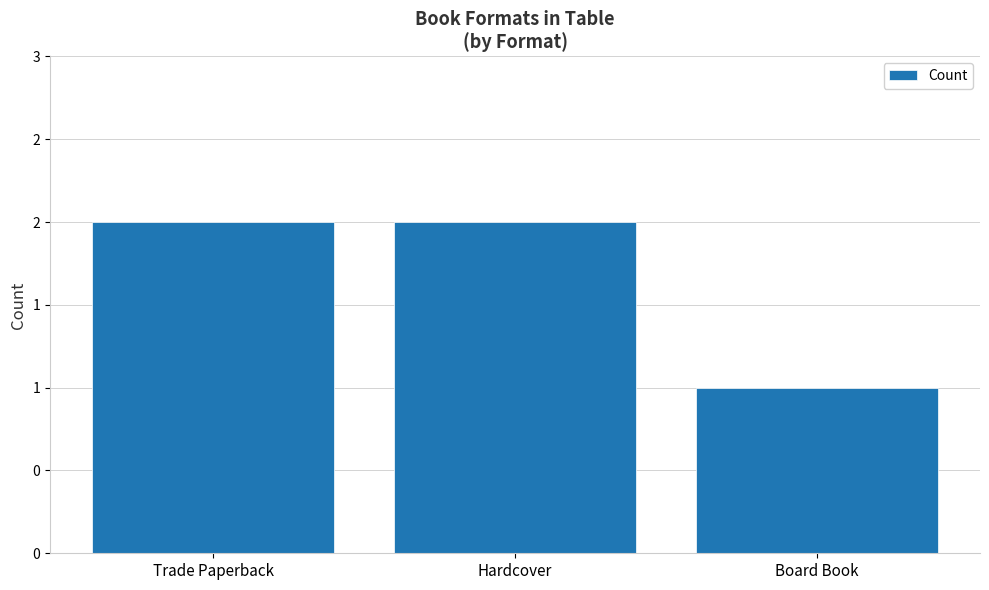

Reading right to left, list all the values displayed in this chart.

1	2	2